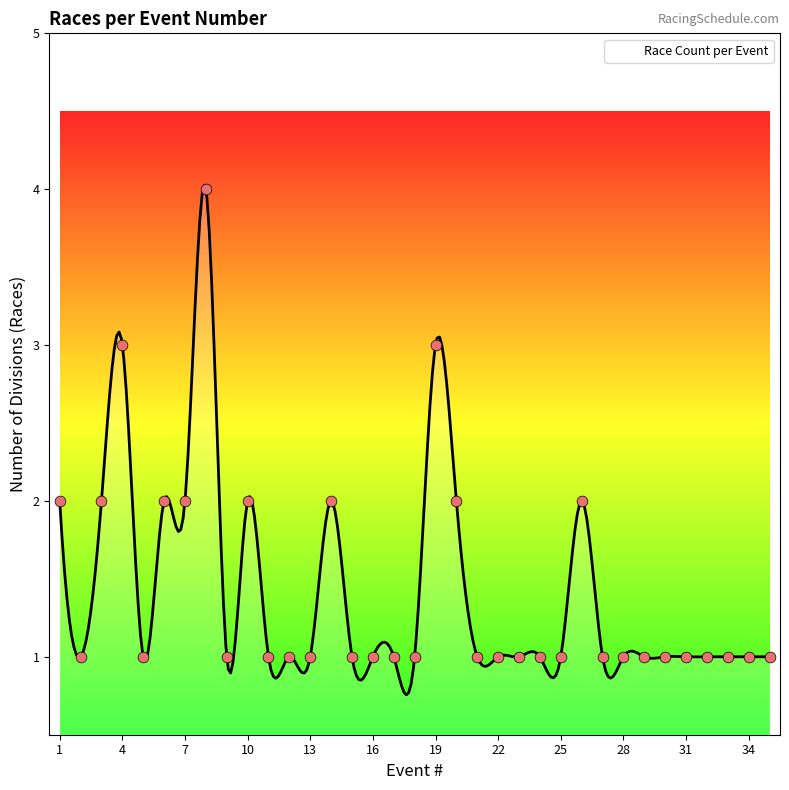

Which has a higher value, 23 or 35?

23